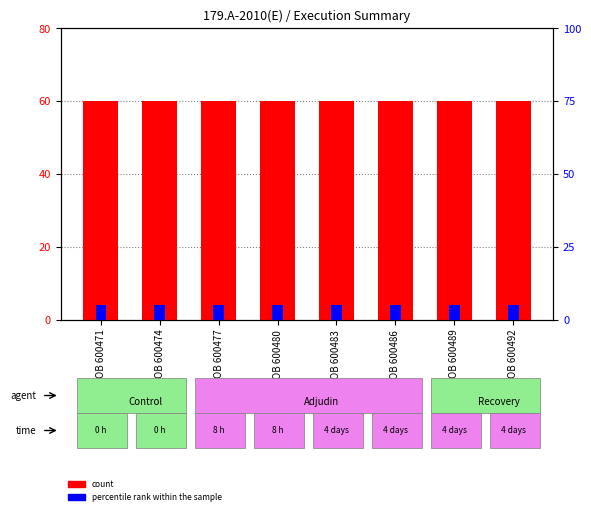

List the series in order of their peak value, lowest first.

percentile rank within the sample, count